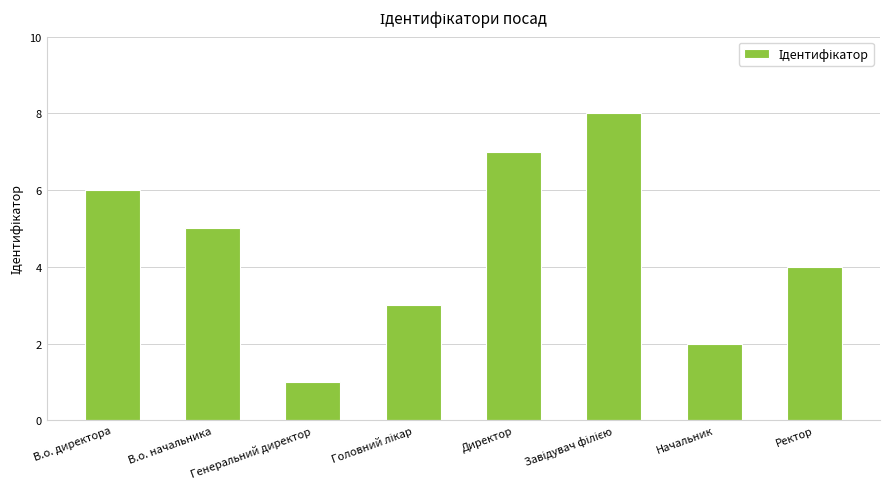

What value does the data have at Ректор?

4